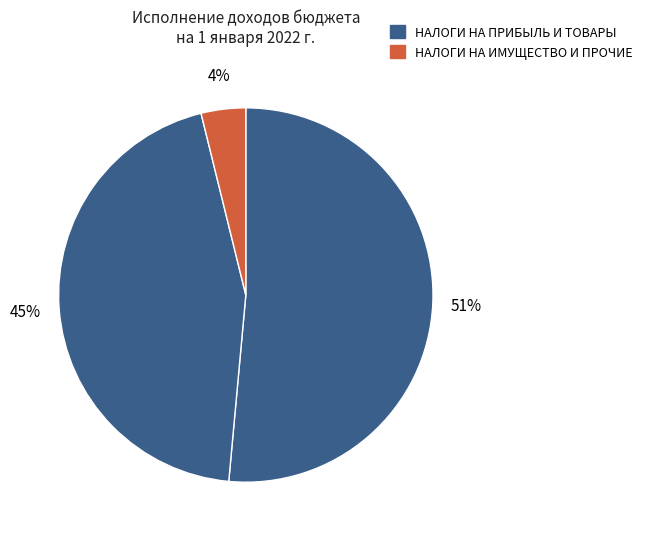

How many segments does this pie chart have?

3